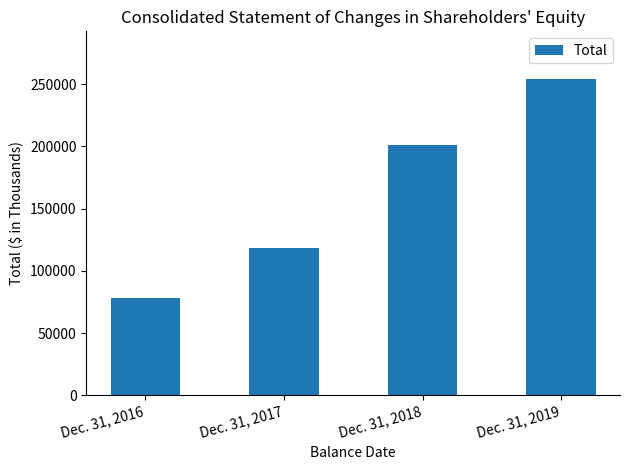

What is the difference between the second highest and second lowest values?

82118